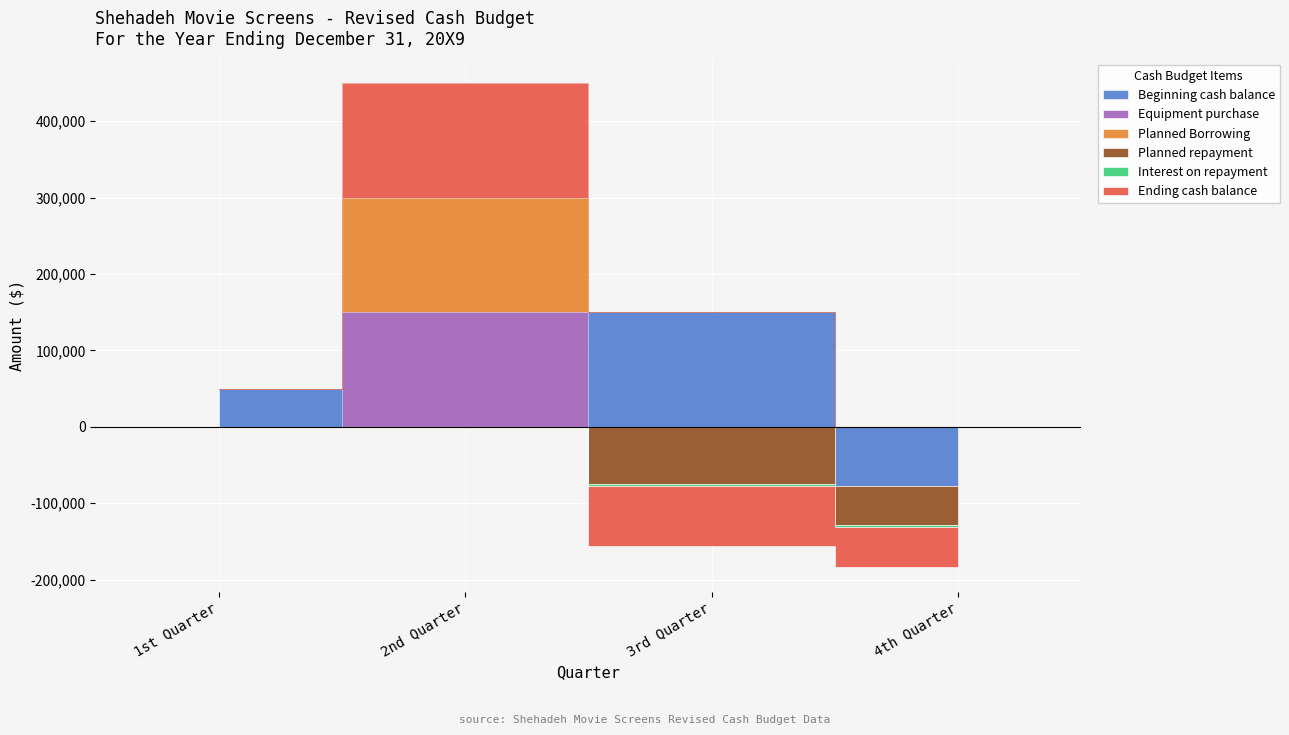

What are all the series names shown in the legend?

Beginning cash balance, Equipment purchase, Planned Borrowing, Planned repayment, Interest on repayment, Ending cash balance